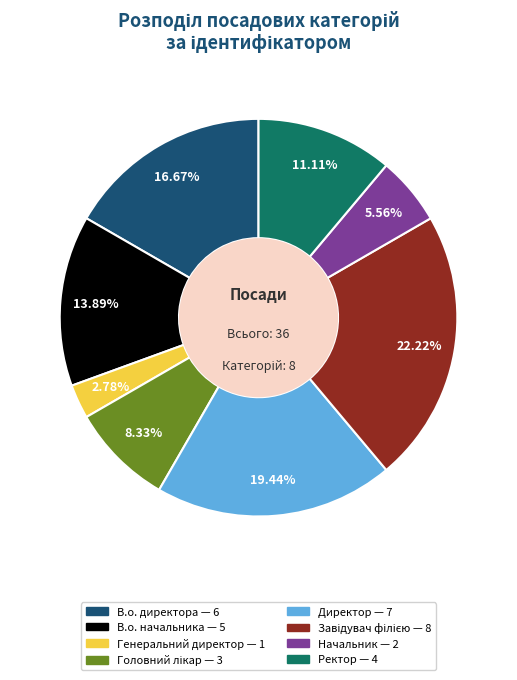

Between Генеральний директор and В.о. начальника, which is larger?

В.о. начальника